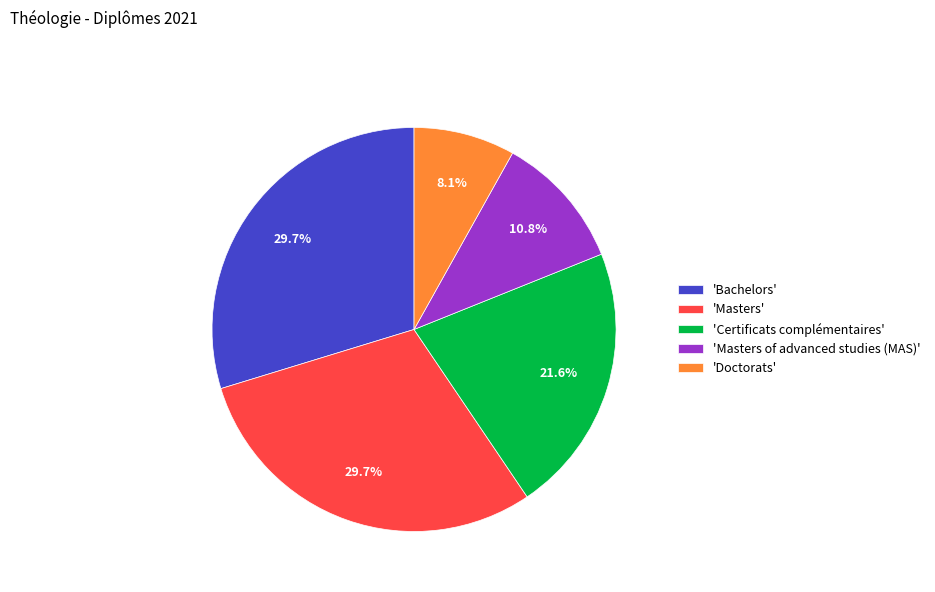

What is the ratio of the value at 'Doctorats' to the value at 'Certificats complémentaires'?

0.4